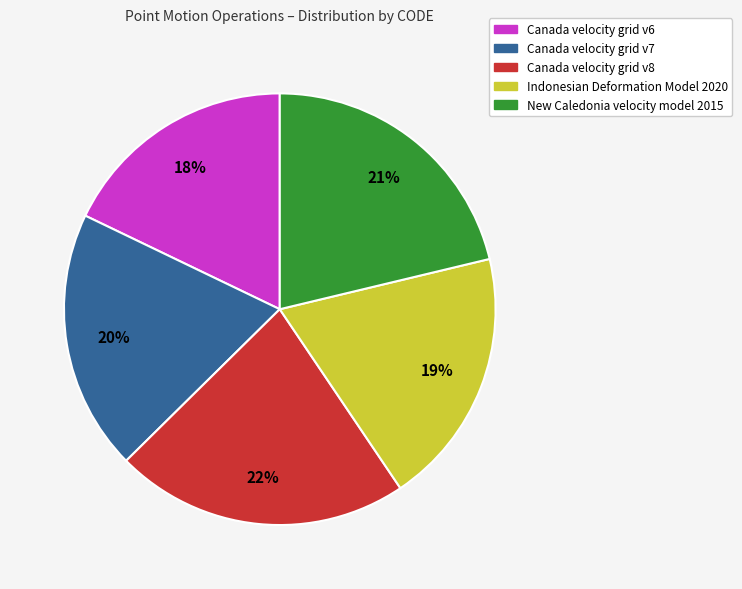

Do Canada velocity grid v7 and Indonesian Deformation Model 2020 together represent more than half of the pie?

No